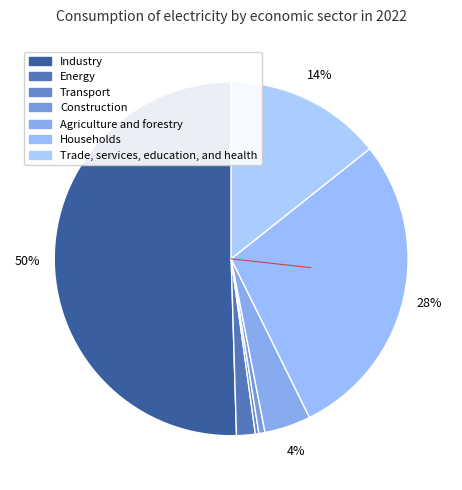

To the nearest percent, what is the average slice percentage?

14%